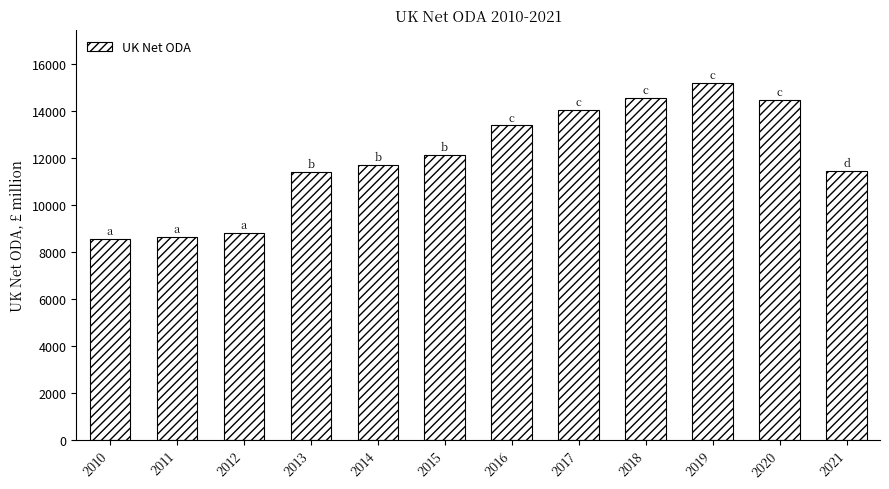

What is the difference between the maximum and minimum values?

6646.9